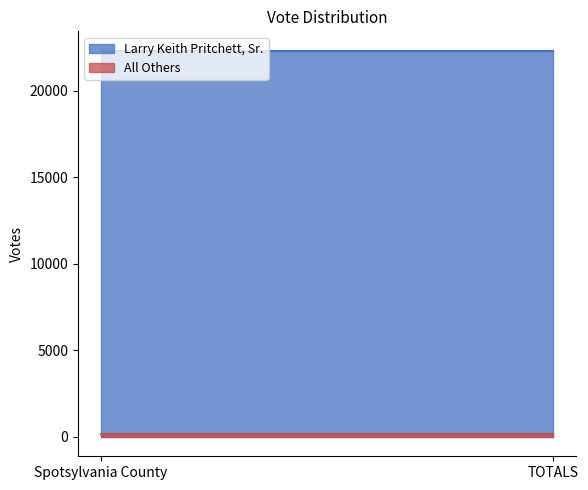

Reading right to left, what are all the values shown in this chart?

Larry Keith Pritchett, Sr.: TOTALS=22323	Spotsylvania County=22323
All Others: TOTALS=174	Spotsylvania County=174